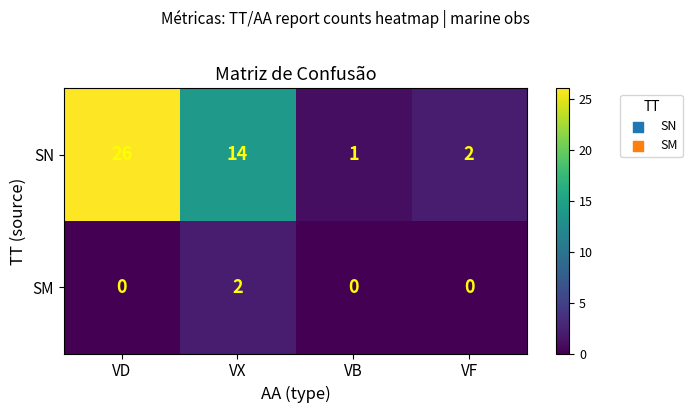

How many data points does each series have?

4